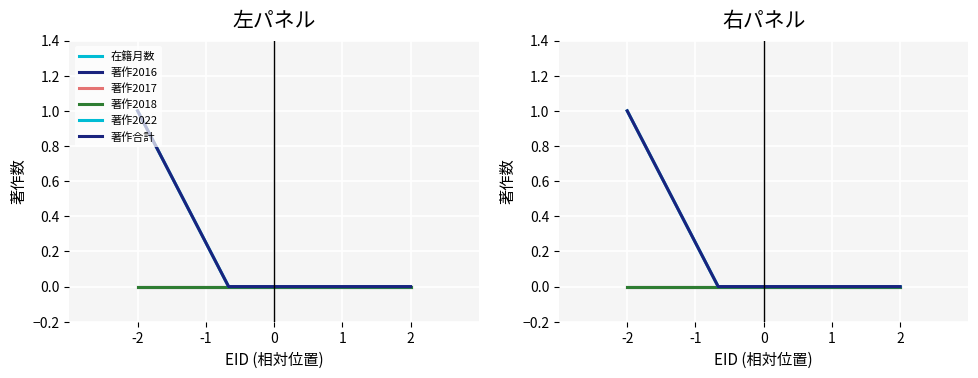

What is the value of the 著作合計 point at the 1st from the left?

1